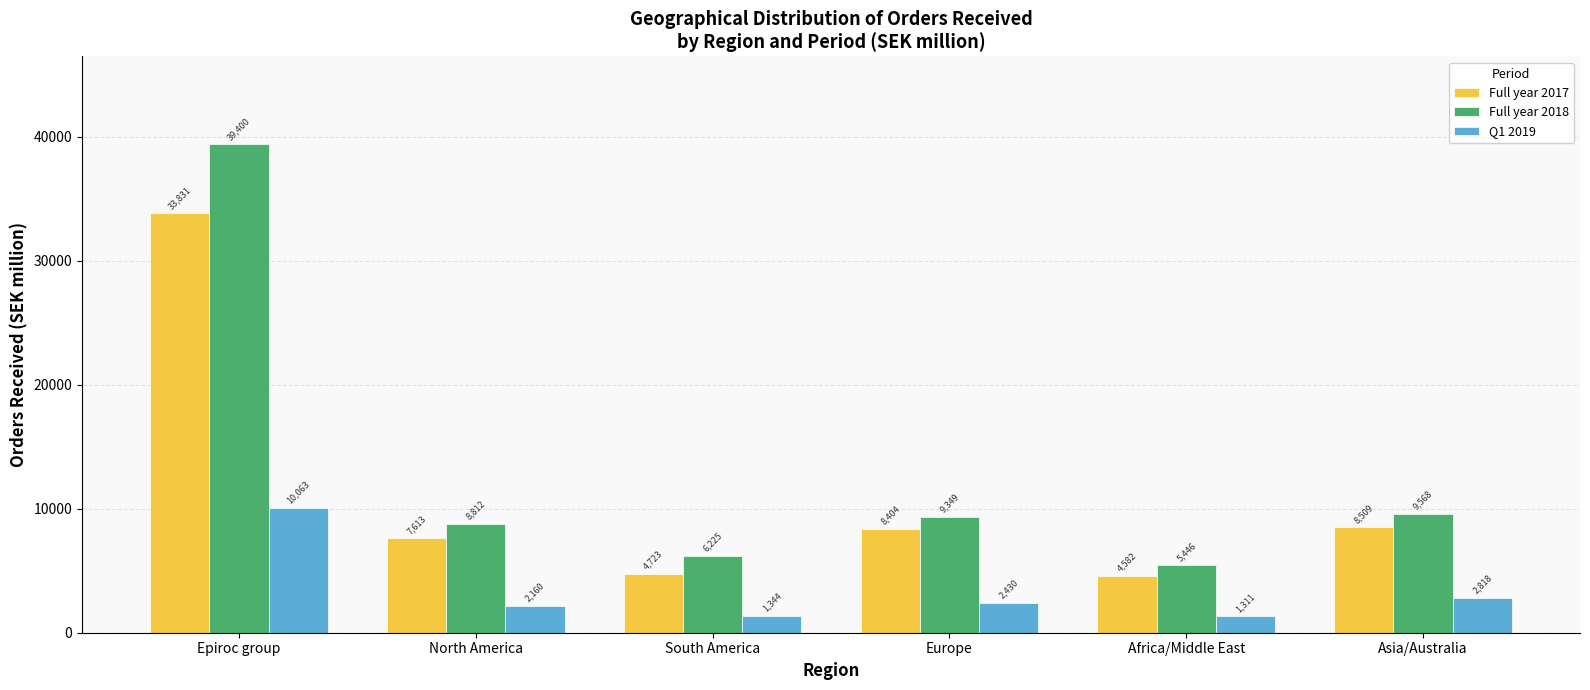

Which series has the largest total across all categories?

Full year 2018